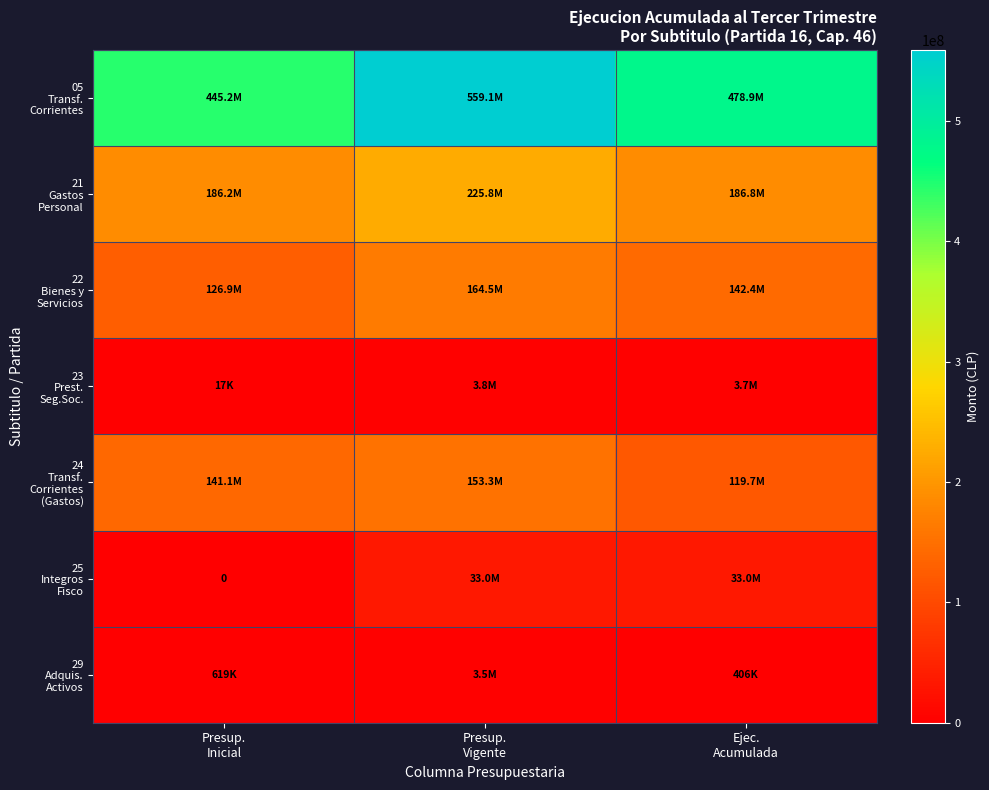

The value of 25 Integros Fisco at Presup. Vigente is 33046244. True or false?

True